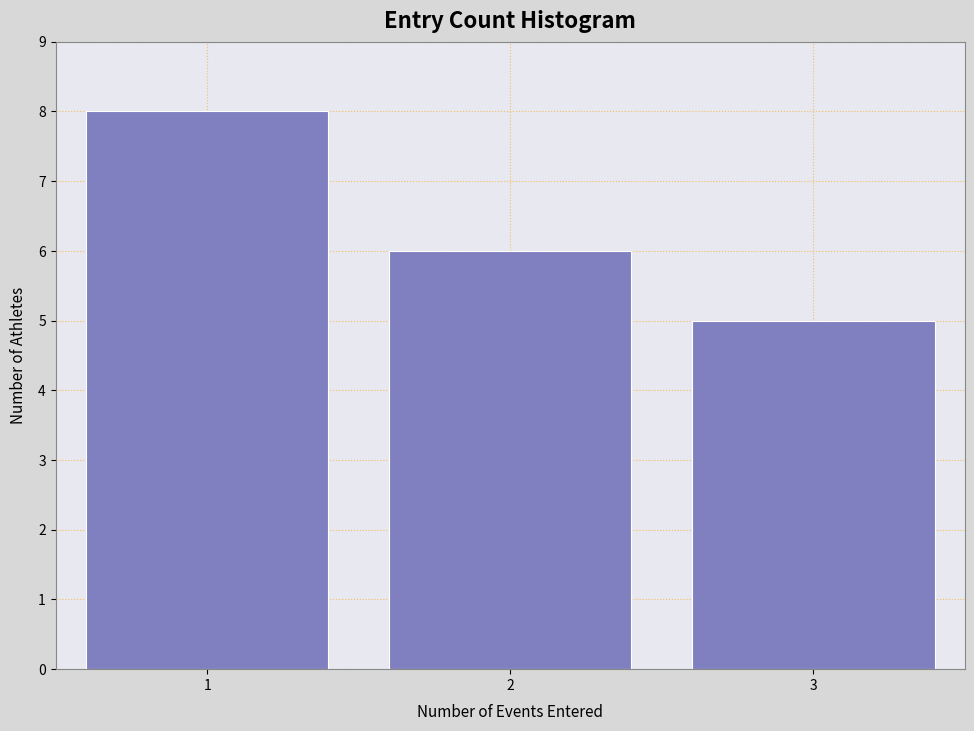

Reading left to right, transcribe all the data shown in this chart.

8	6	5